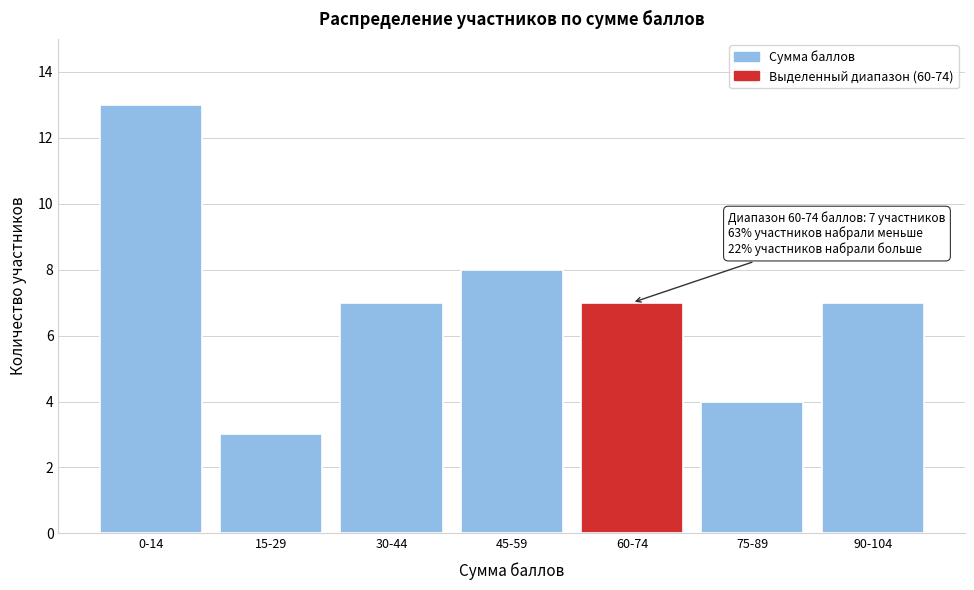

Reading left to right, what are all the values shown in this chart?

13	3	7	8	7	4	7